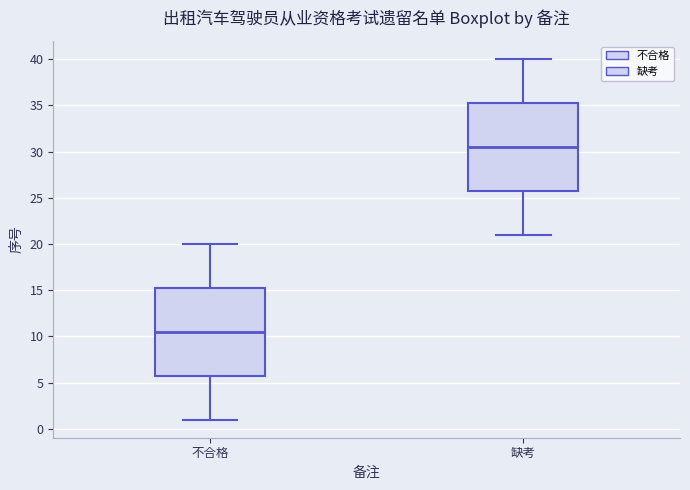

Reading left to right, read every box against the y-axis: the position of its median line, the range the box covers, and the ends of its whiskers. The values are not printed on the chart, so give them approximately, as read against the axis.

不合格: median 10.5, box 6.0 to 15.5, whiskers 1.0 to 20.0
缺考: median 30.5, box 26.0 to 35.5, whiskers 21.0 to 40.0